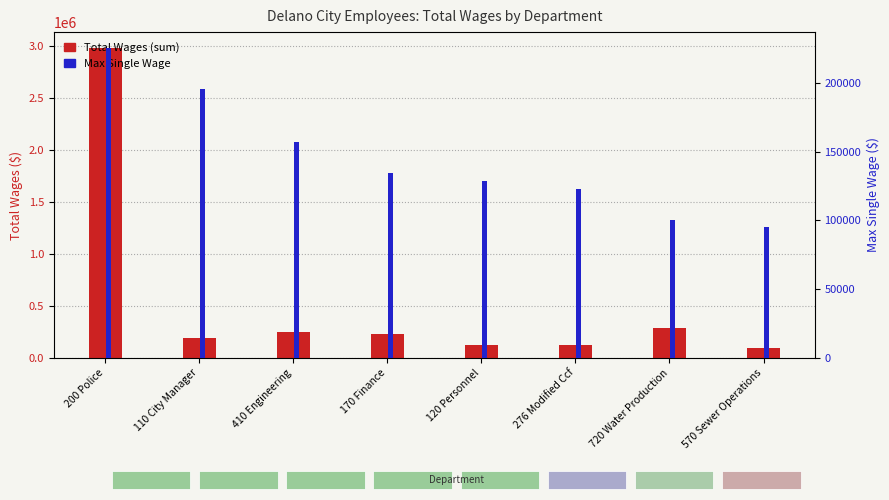

Is it true that Max Single Wage equals 195812 at 110 City Manager?

True